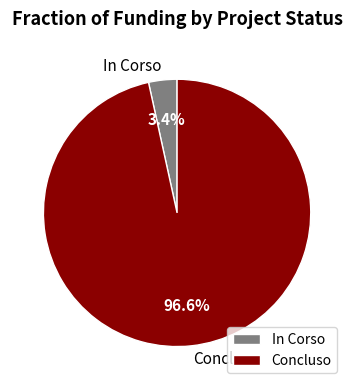

Is there any slice that represents more than half of the pie?

Yes